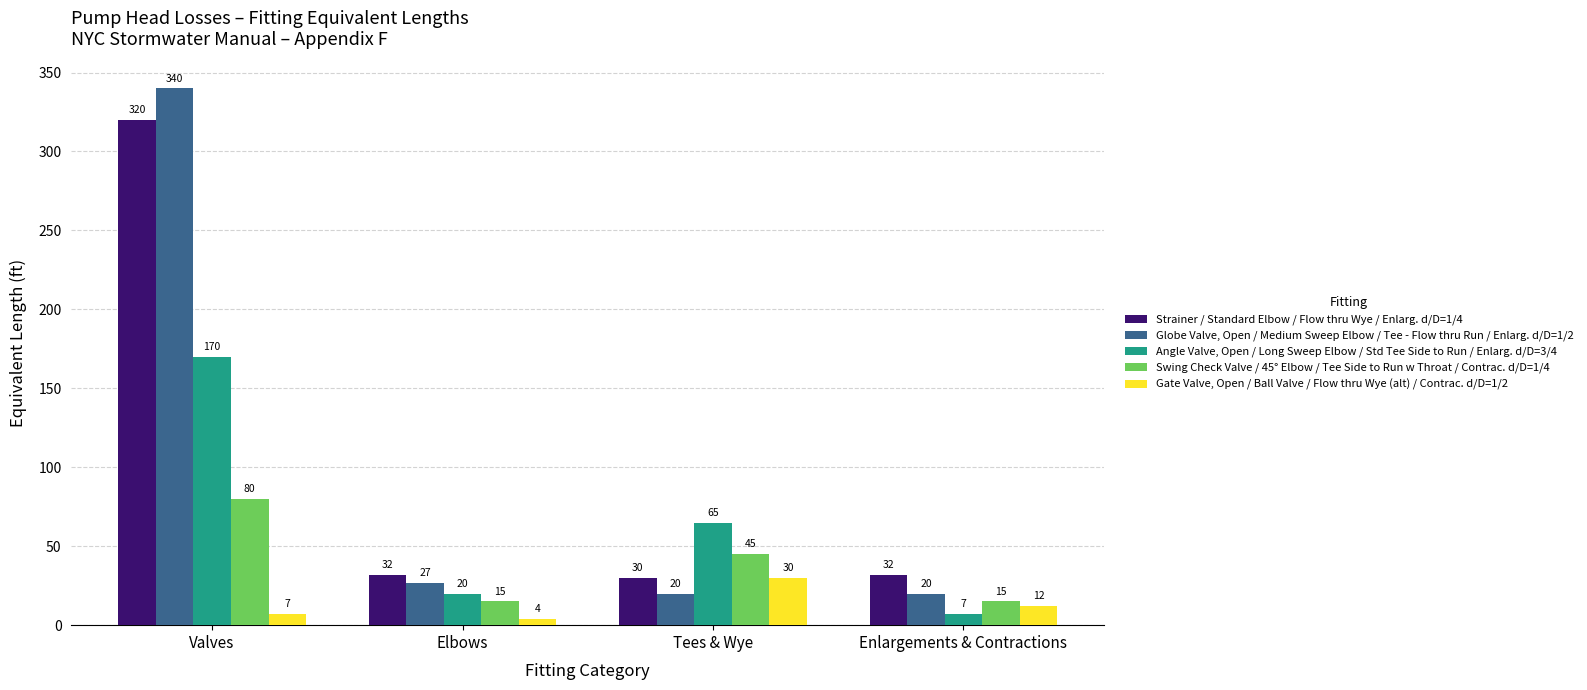

Reading right to left, list all the values displayed in this chart.

Strainer / Standard Elbow / Flow thru Wye / Enlarg. d/D=1/4: 32	30	32	320
Globe Valve, Open / Medium Sweep Elbow / Tee - Flow thru Run / Enlarg. d/D=1/2: 20	20	27	340
Angle Valve, Open / Long Sweep Elbow / Std Tee Side to Run / Enlarg. d/D=3/4: 7	65	20	170
Swing Check Valve / 45° Elbow / Tee Side to Run w Throat / Contrac. d/D=1/4: 15	45	15	80
Gate Valve, Open / Ball Valve / Flow thru Wye (alt) / Contrac. d/D=1/2: 12	30	4	7